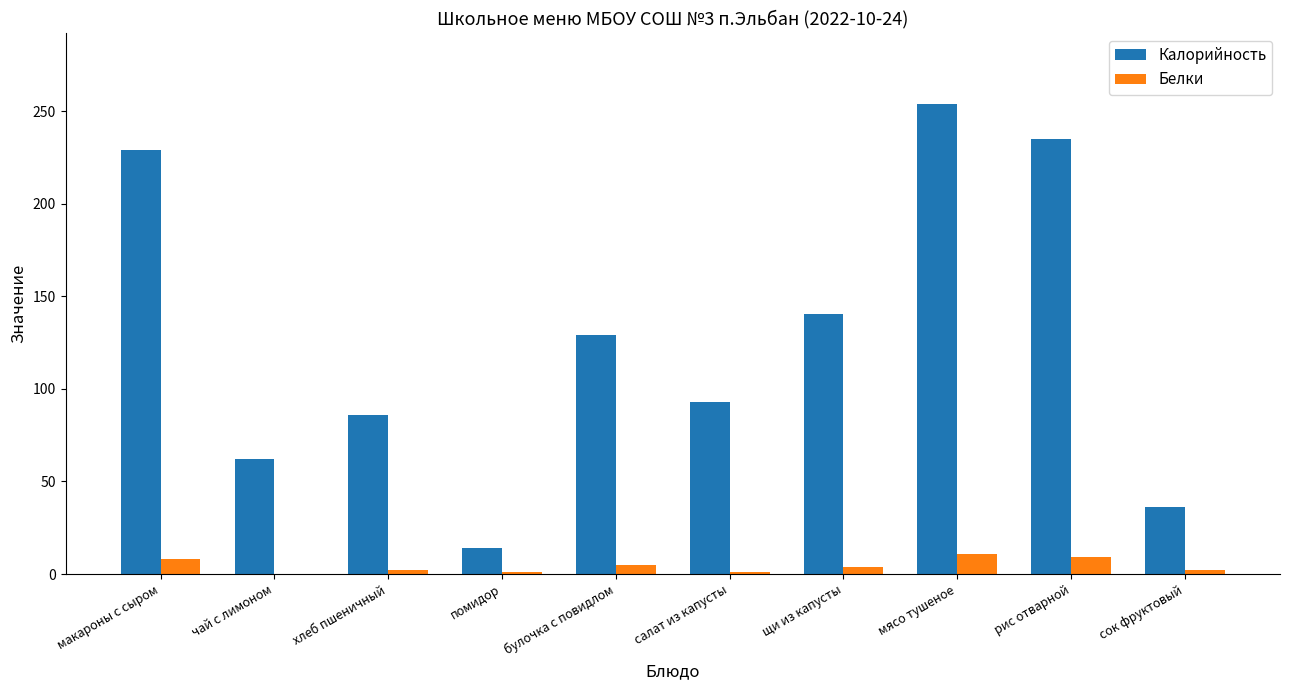

What is the greatest value displayed?

254.0